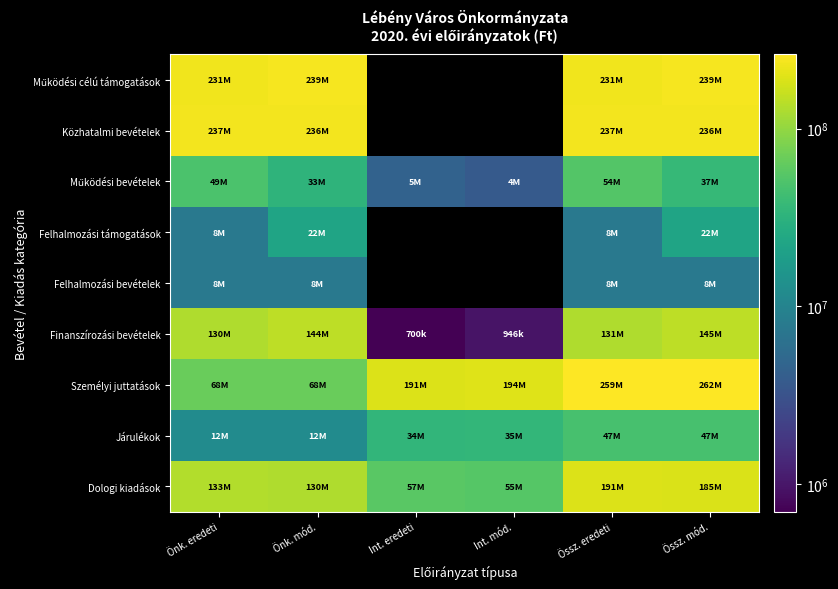

List the series in order of their peak value, lowest first.

Felhalmozási bevételek, Felhalmozási támogatások, Járulékok, Működési bevételek, Finanszírozási bevételek, Dologi kiadások, Közhatalmi bevételek, Működési célú támogatások, Személyi juttatások